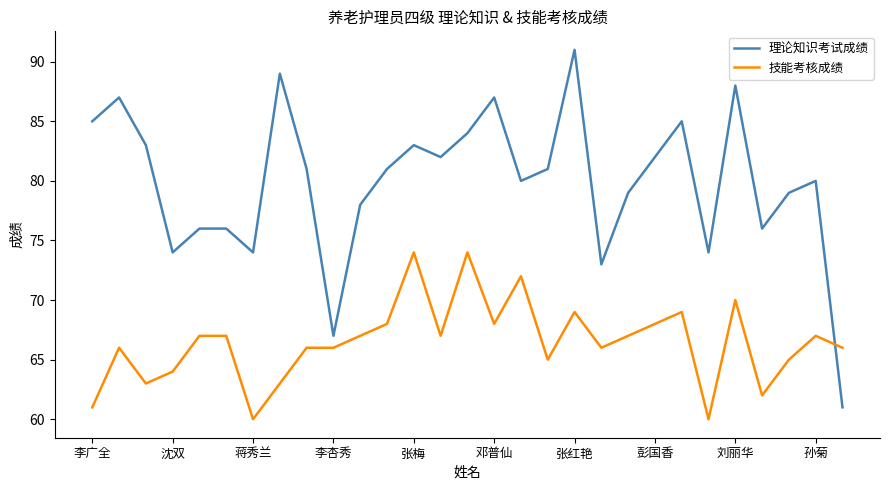

True or false: 技能考核成绩 has more than 2 interior local peaks.

True